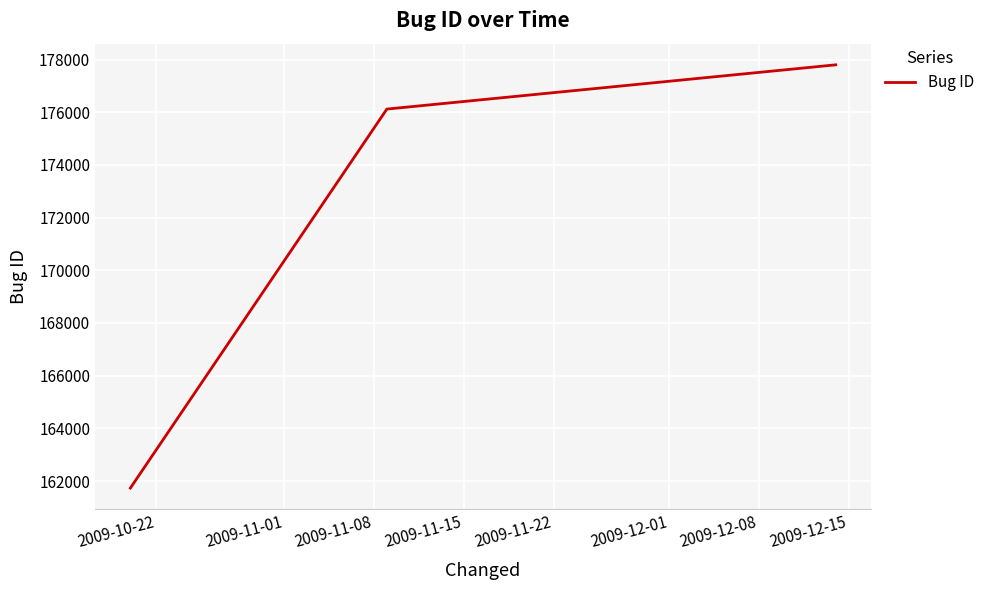

What is the maximum value shown in the chart?

177800